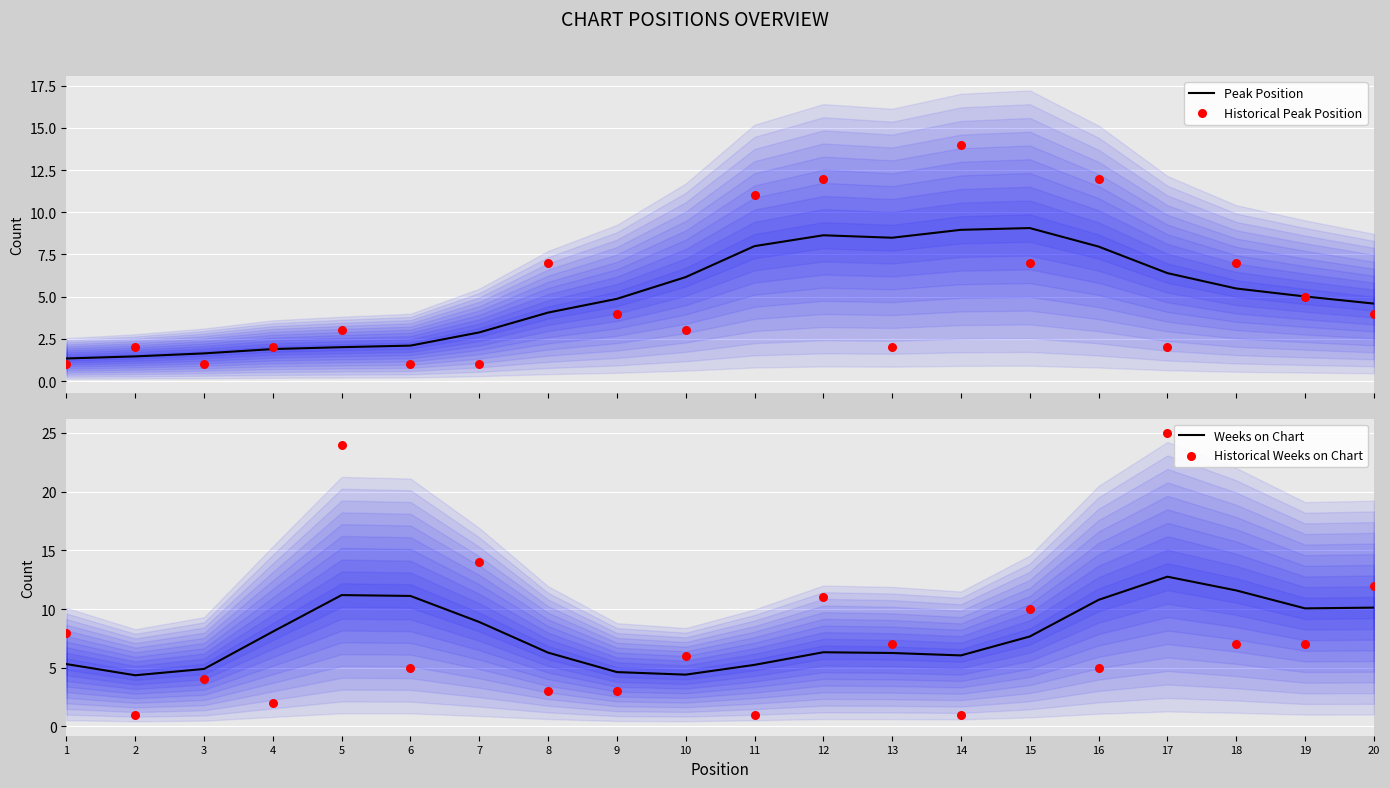

Which series has the largest Y range (max minus min)?

Historical Weeks on Chart